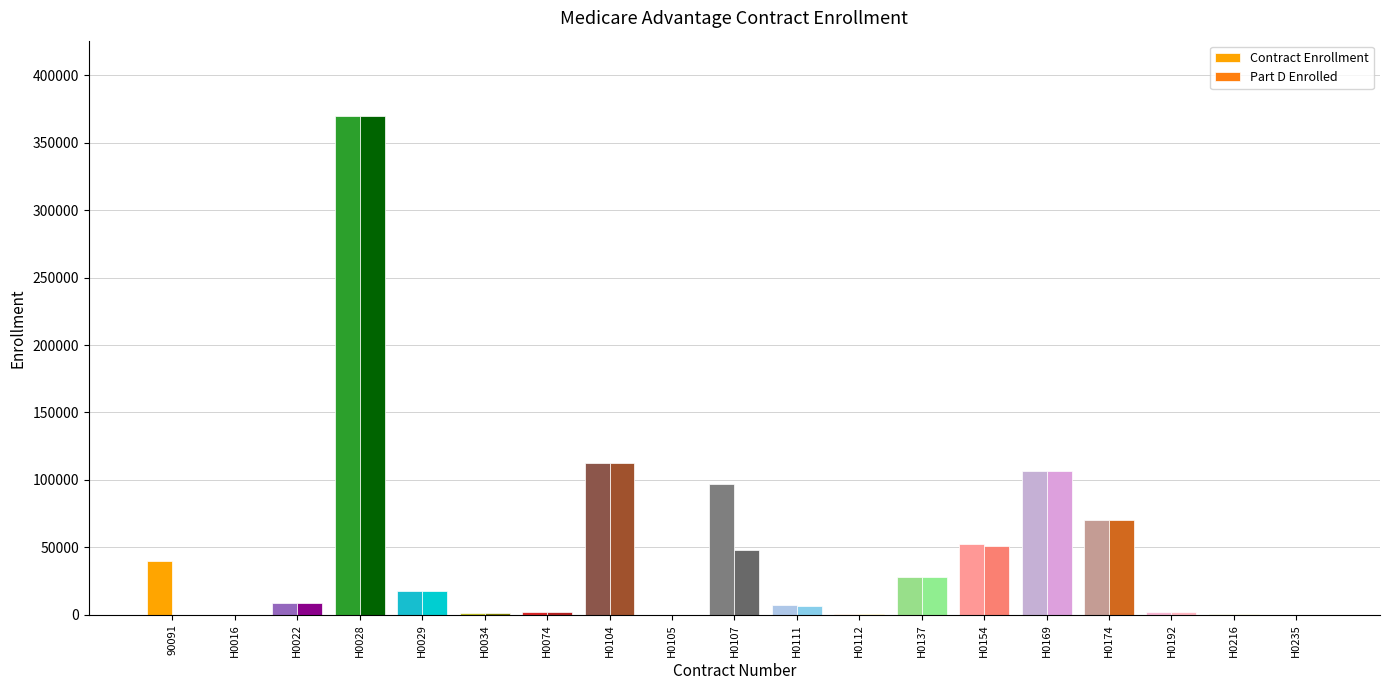

Is it true that Contract Enrollment equals 115989 at H0174?

False